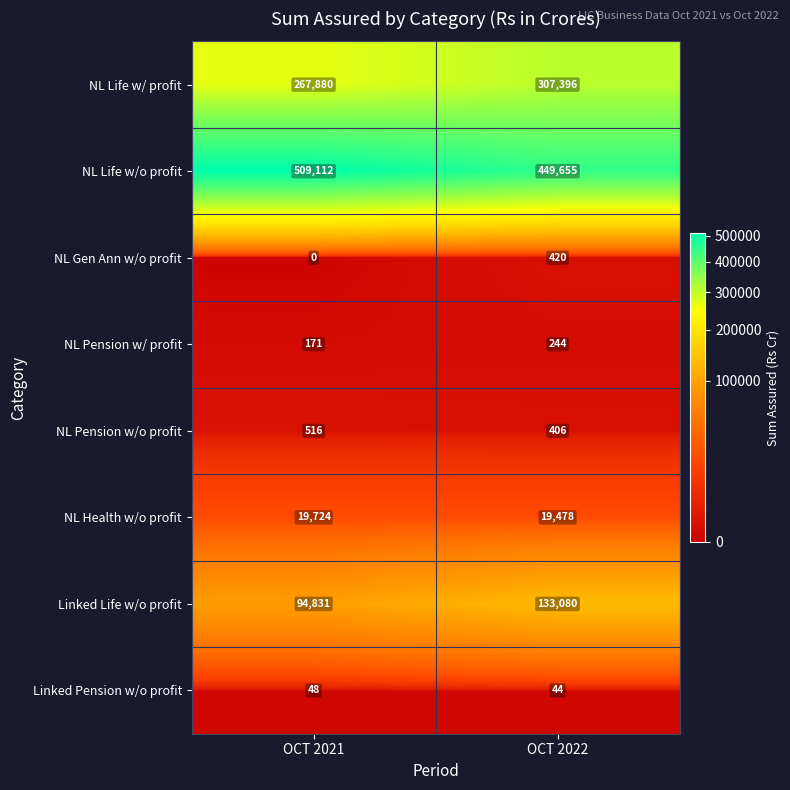

Count the number of data series in this chart.

8